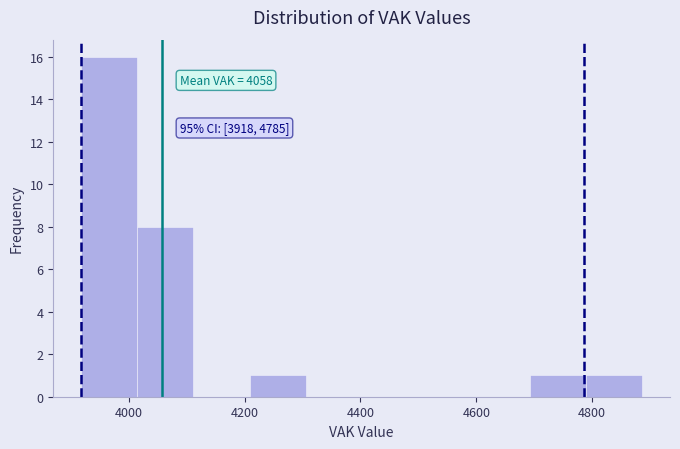

Which range on the x-axis has the tallest bar?

3920 to 4020